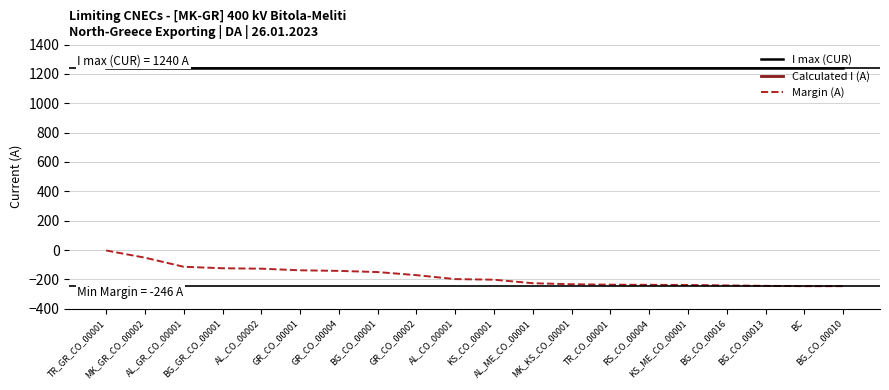

True or false: I max (CUR) and Calculated I (A) cross at least once.

False